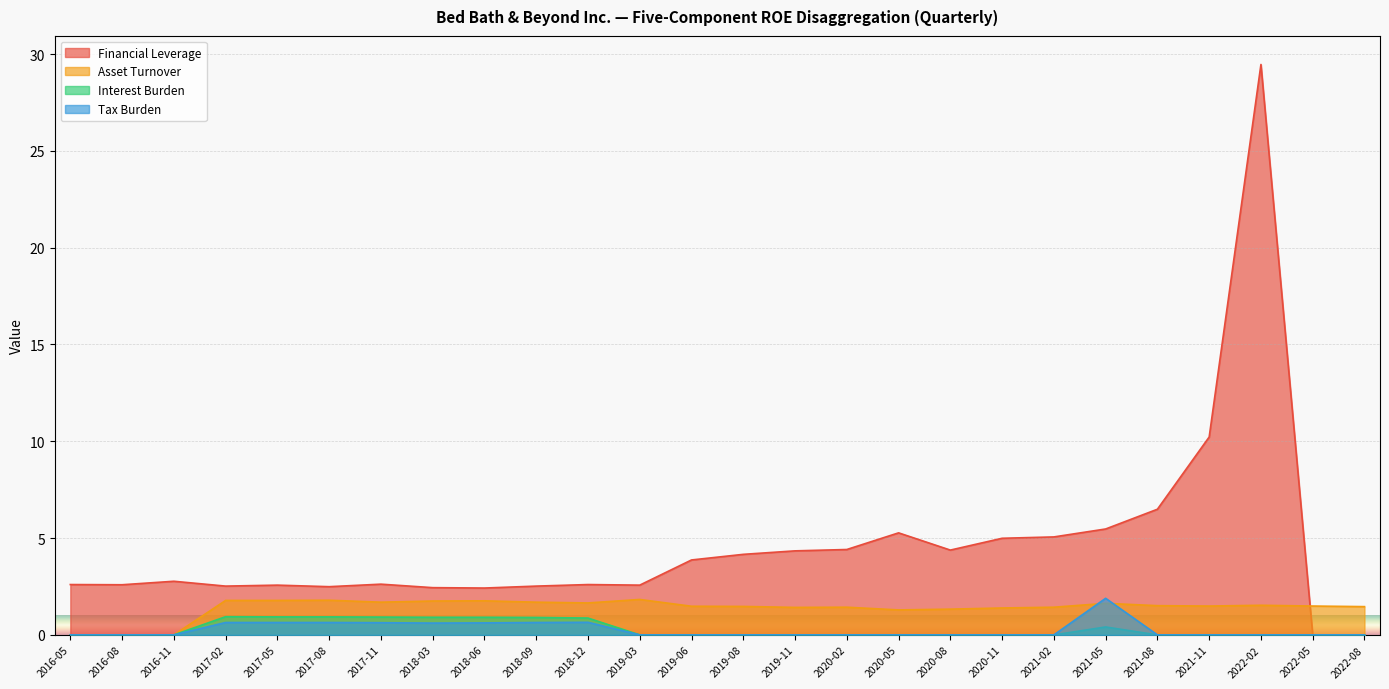

Is it true that Financial Leverage equals 9.0 at 2020-11?

False